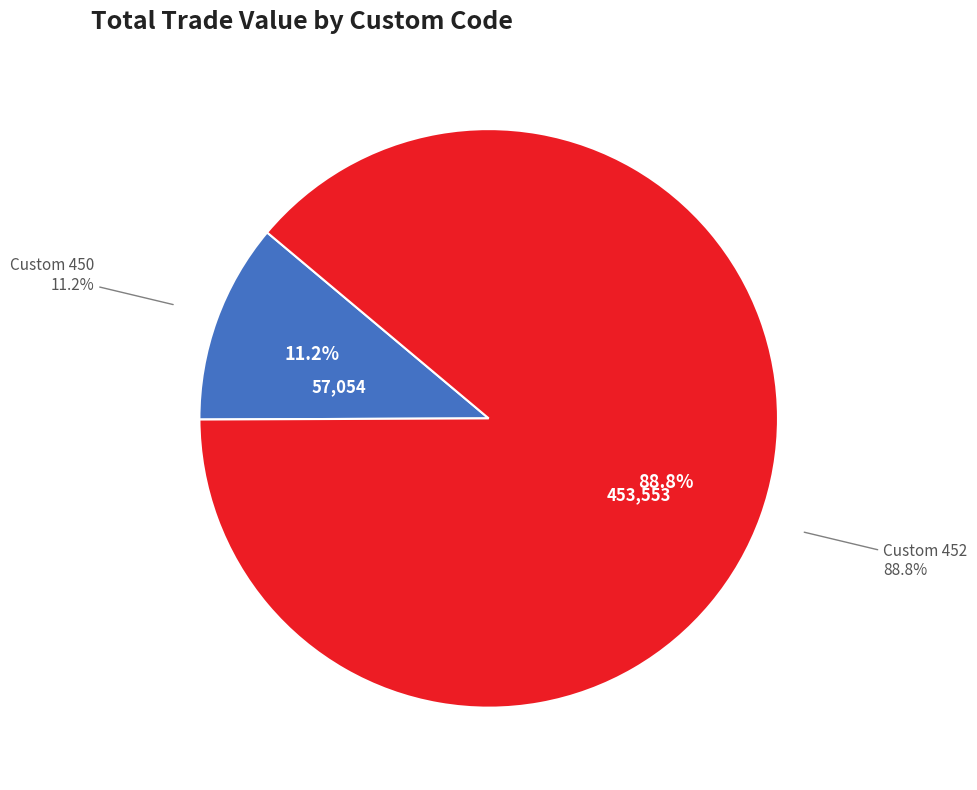

Which slice is the largest?

452